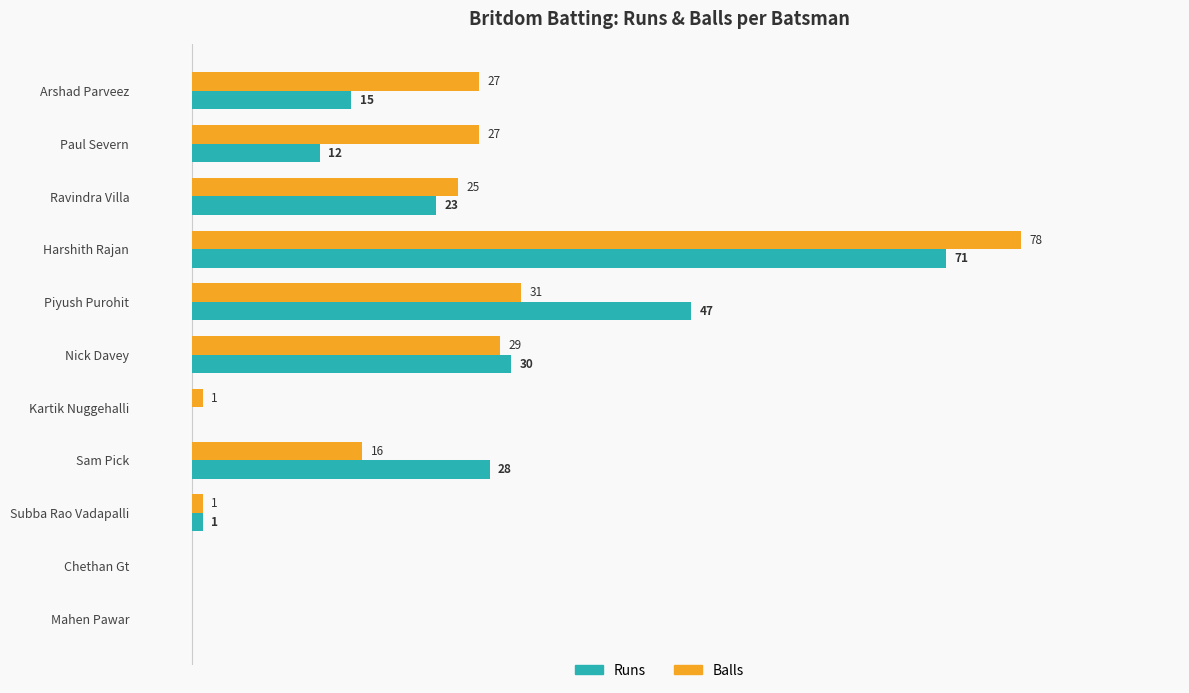

Is the value of Runs at Arshad Parveez greater than the value of Balls at Arshad Parveez?

No